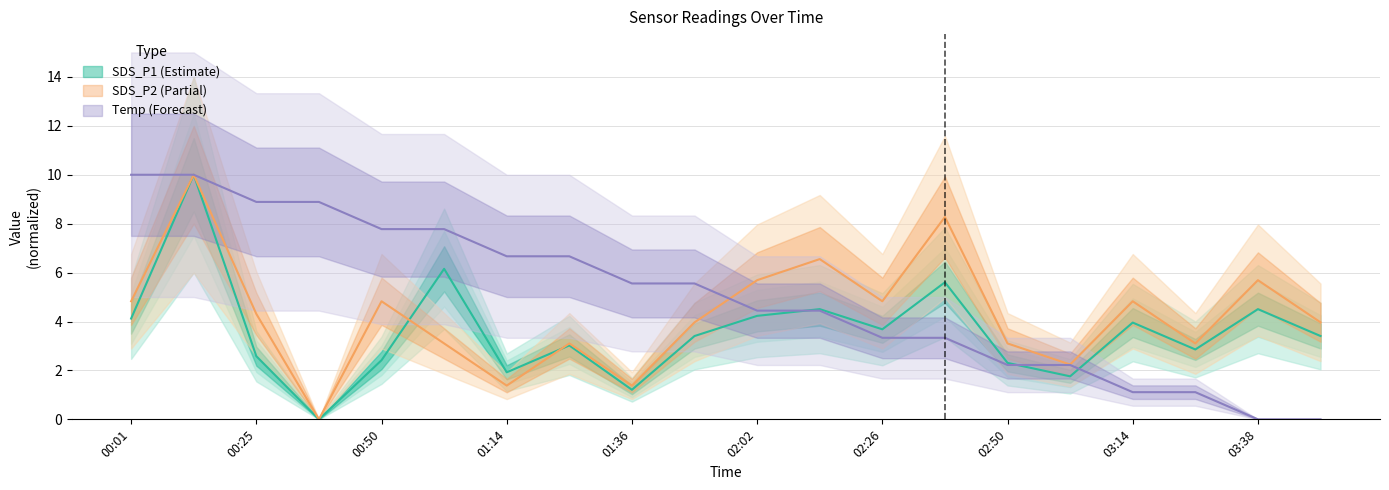

Reading left to right, what are all the values shown in this chart?

SDS_P1: 4.1	10.0	2.6	0.0	2.4	6.2	1.9	3.0	1.2	3.4	4.2	4.5	3.7	5.6	2.3	1.8	4.0	2.9	4.5	3.4
SDS_P2: 4.8	10.0	4.3	0.0	4.8	3.1	1.4	3.1	1.4	4.0	5.7	6.6	4.8	8.3	3.1	2.2	4.8	3.1	5.7	4.0
Temp: 10.0	10.0	8.9	8.9	7.8	7.8	6.7	6.7	5.6	5.6	4.4	4.4	3.3	3.3	2.2	2.2	1.1	1.1	0.0	0.0